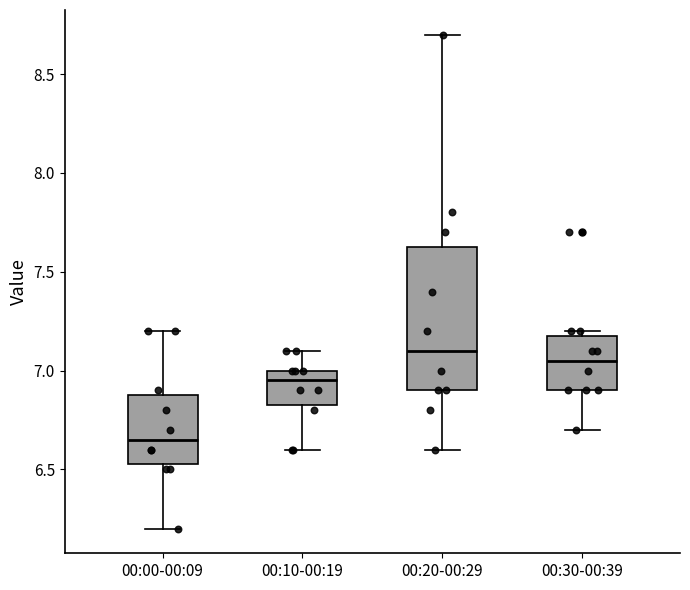

Which box's median line is the lowest?

00:00-00:09